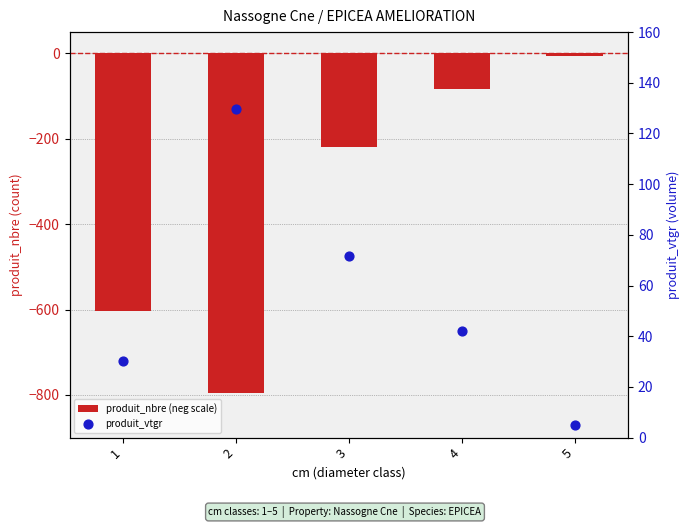

At which category is the sum across all series the highest?

5